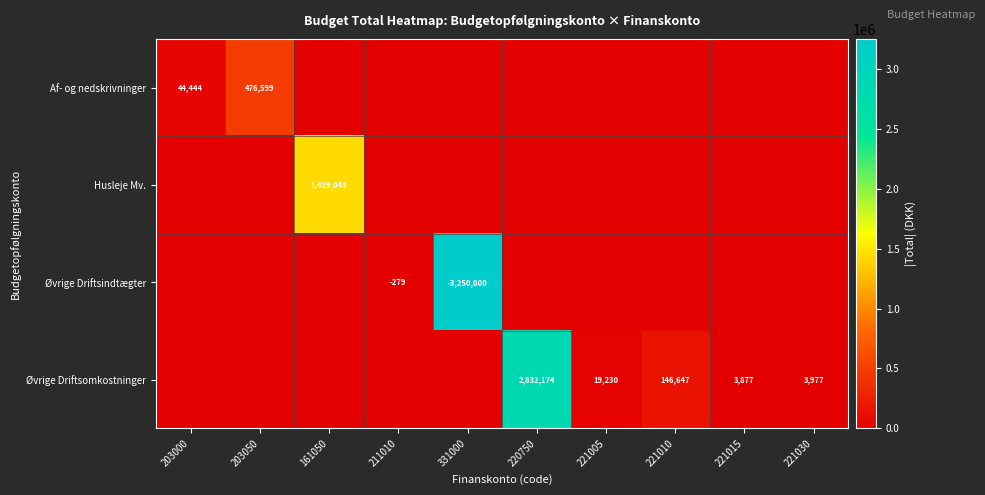

Between 331000 and 221010, which is larger?

331000